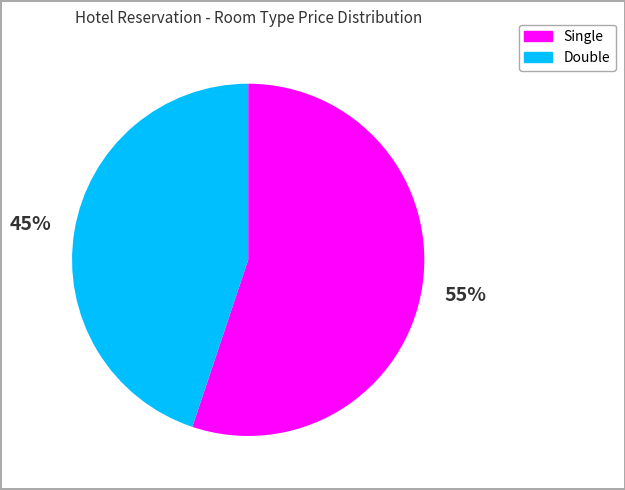

To the nearest percent, what is the average slice percentage?

50%